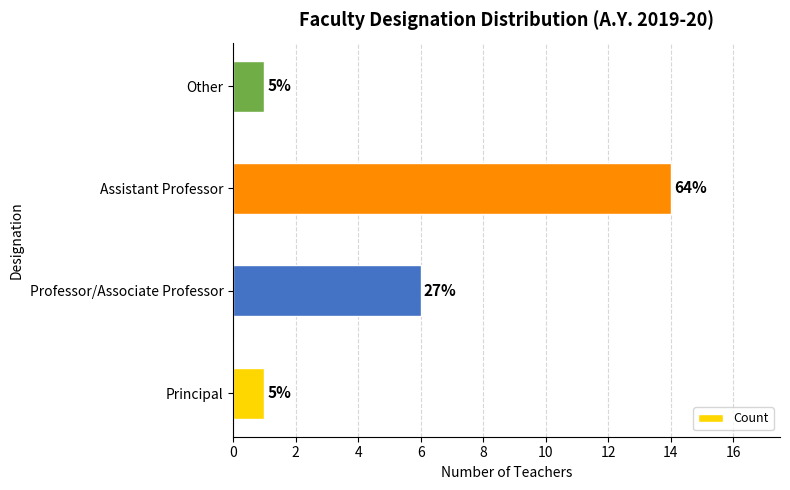

Are the bars horizontal?

Yes